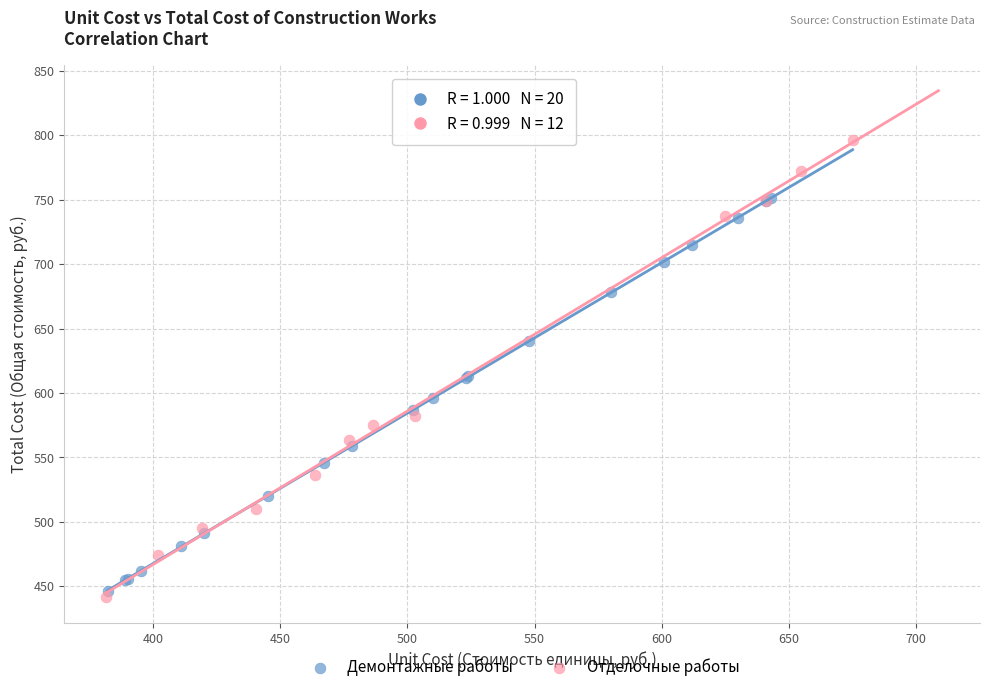

Which series reaches the maximum Y coordinate?

Отделочные работы